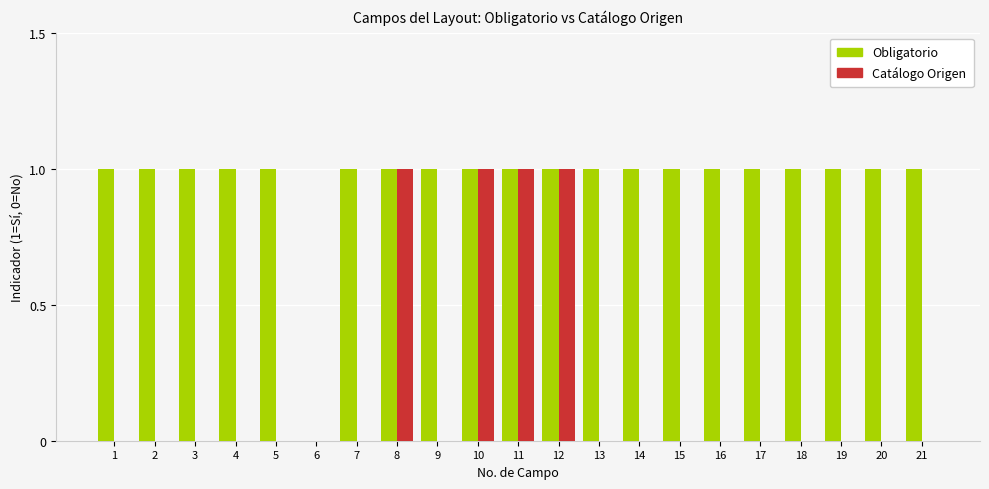

The value of Obligatorio at 20 is 0. True or false?

False